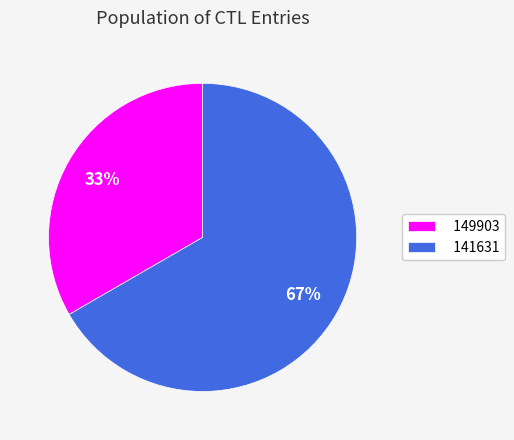

Between 149903 and 141631, which is larger?

141631